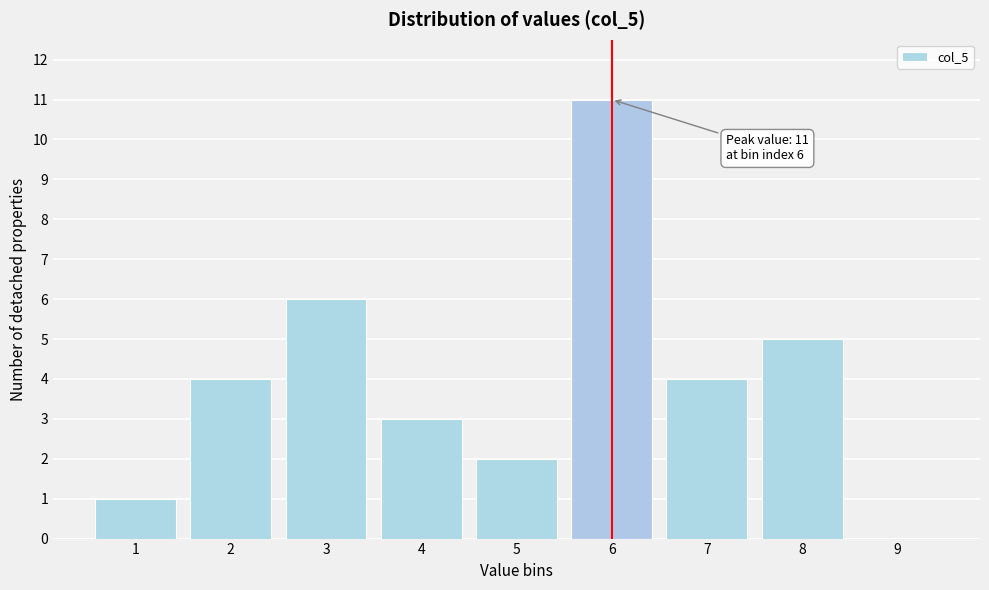

Reading left to right, extract all data points from this chart.

1=1	2=4	3=6	4=3	5=2	6=11	7=4	8=5	9=0